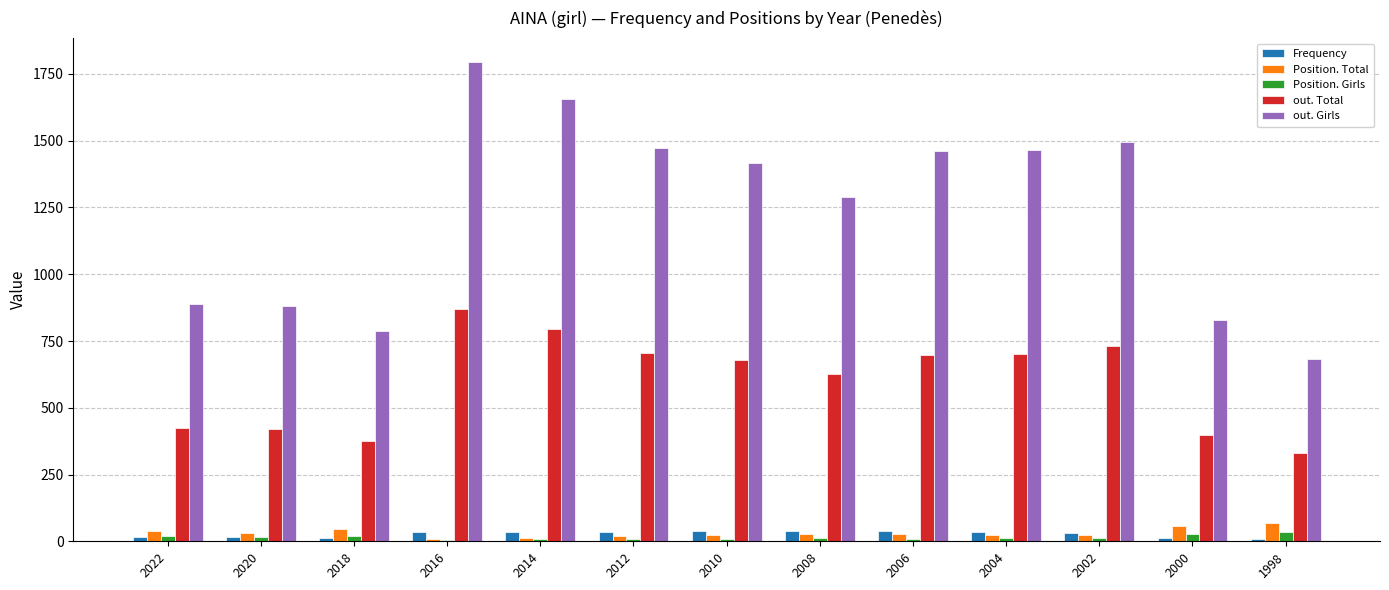

At which category is the sum across all series the highest?

2016